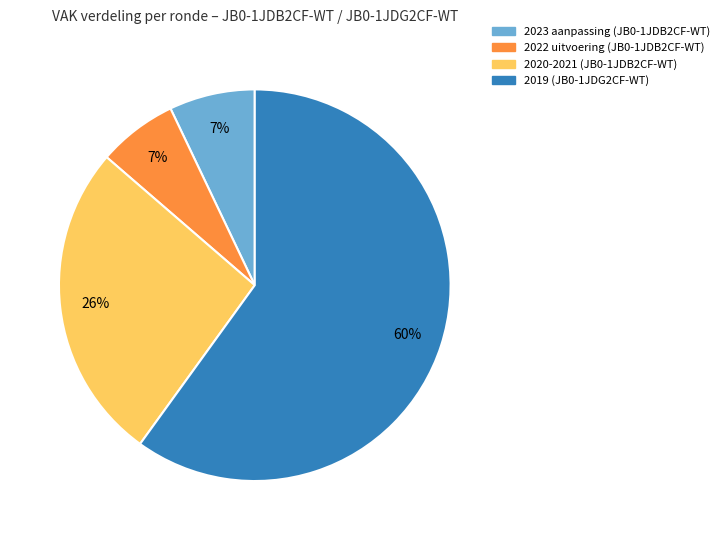

Does any single category account for the majority?

Yes